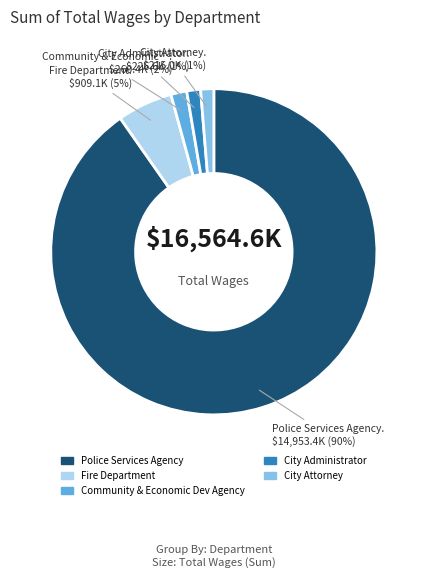

Which category has the biggest portion of the pie?

Police Services Agency